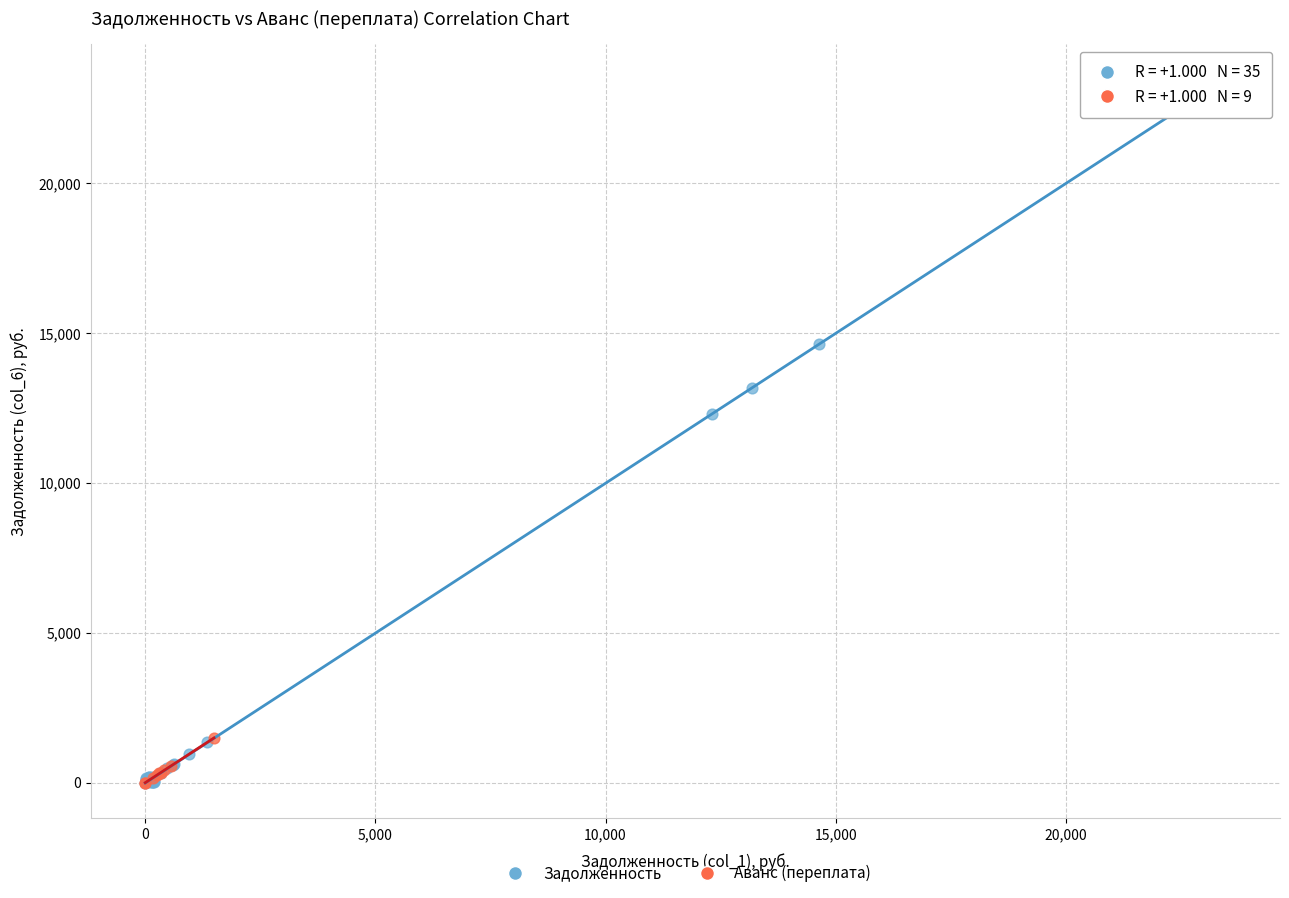

Which series contains the highest Y value?

Задолженность